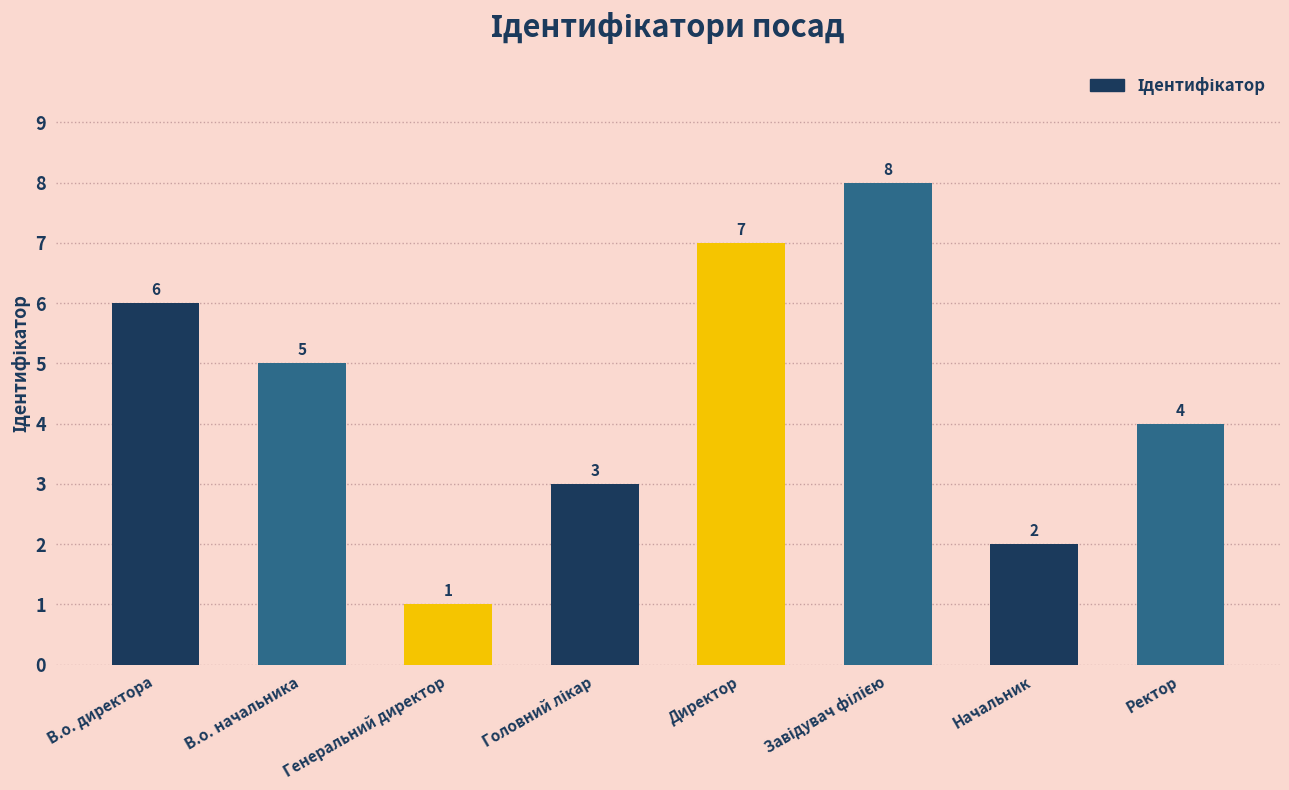

True or false: the data shows 3 at В.о. начальника.

False